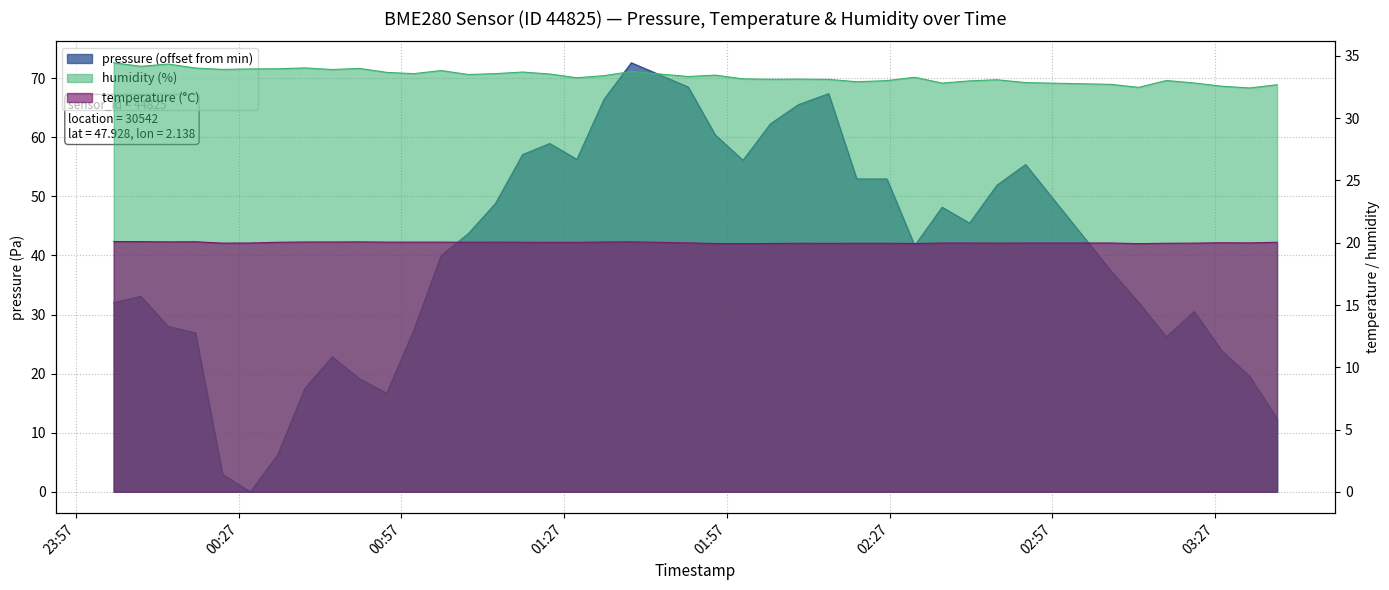

Which series has the widest spread of values?

pressure